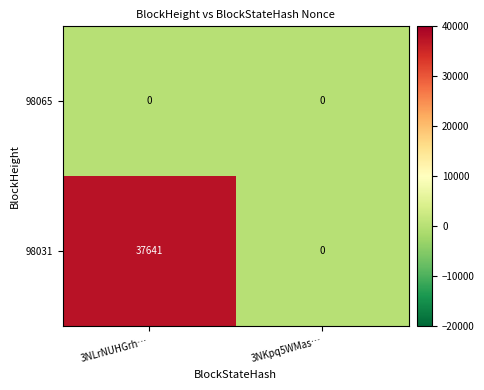

Which series has the largest range (max minus min)?

98031